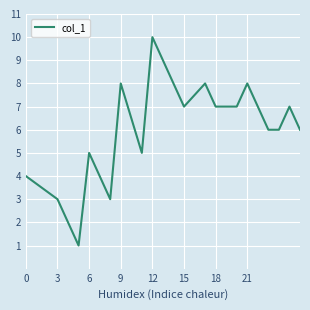

What is the greatest value displayed?

10